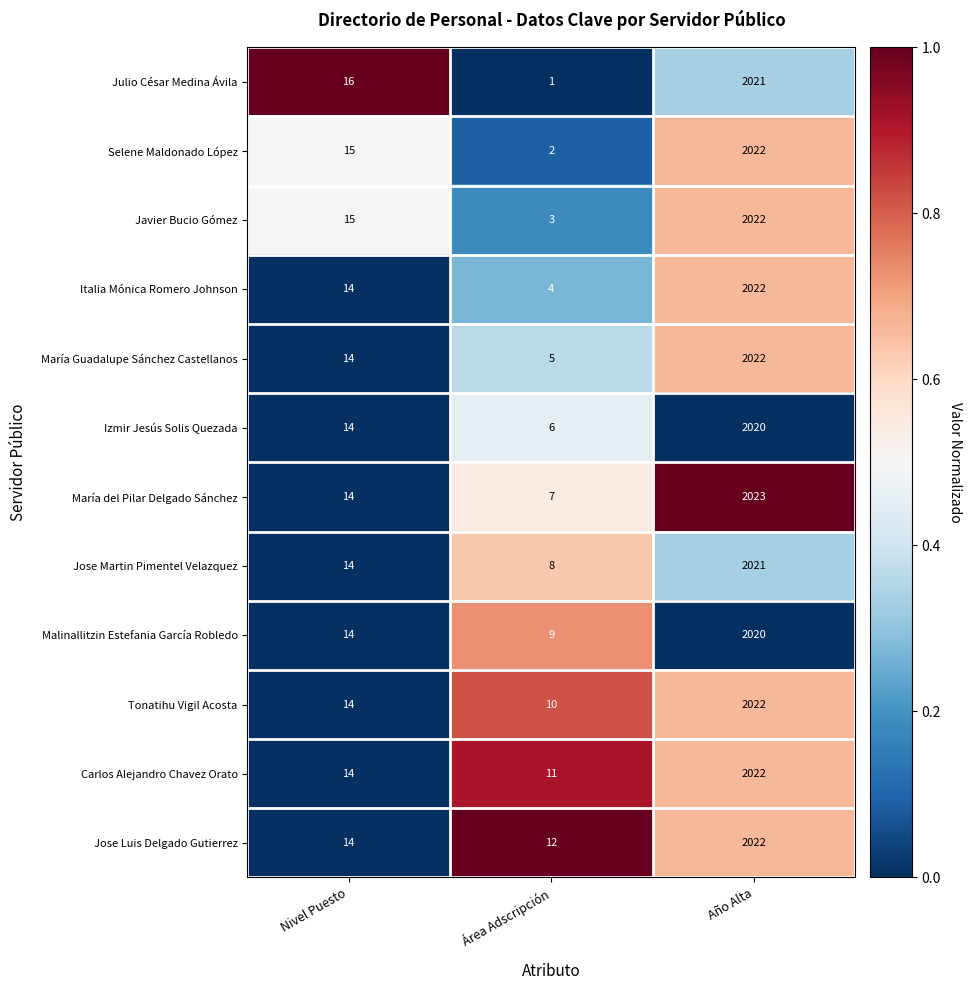

Count the number of categories in the chart.

3